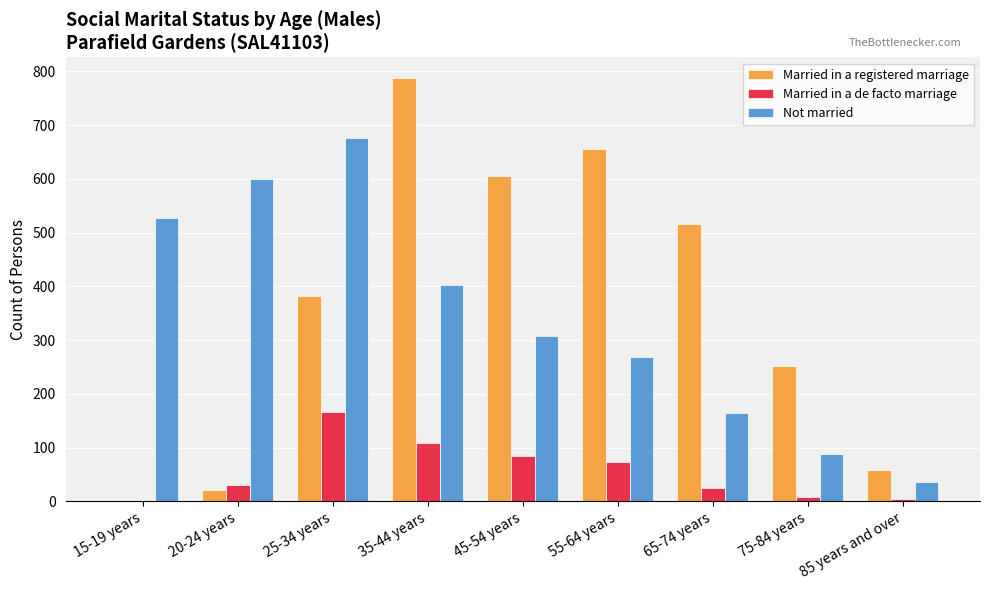

How many groups of bars are there?

9